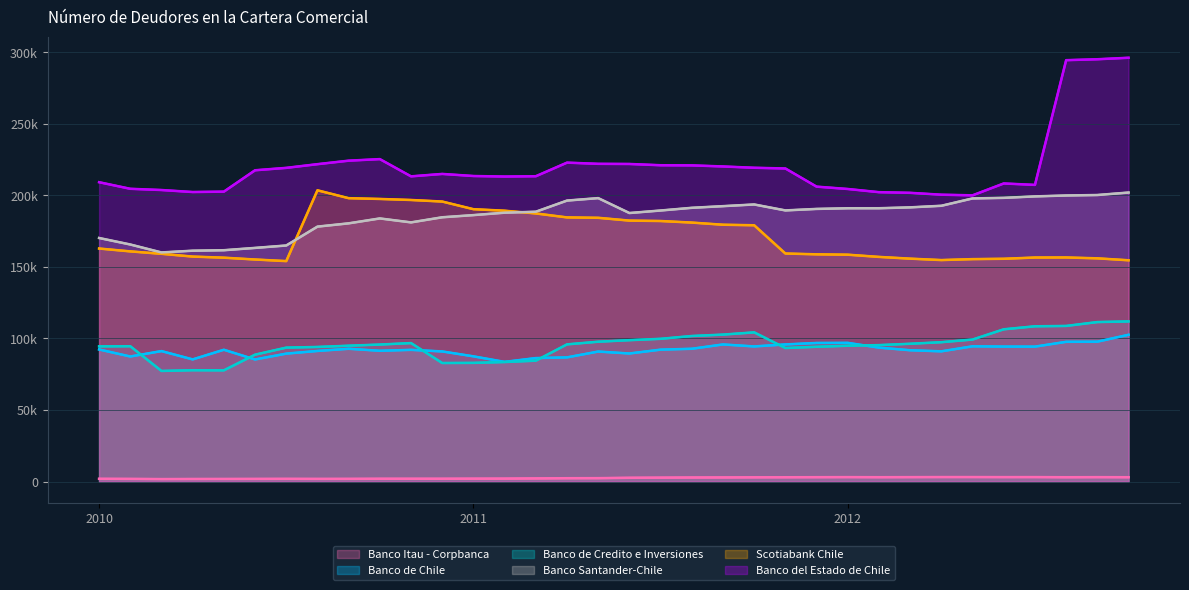

Is the value of Banco Itau - Corpbanca at 2011 greater than the value of Scotiabank Chile at 21?

No